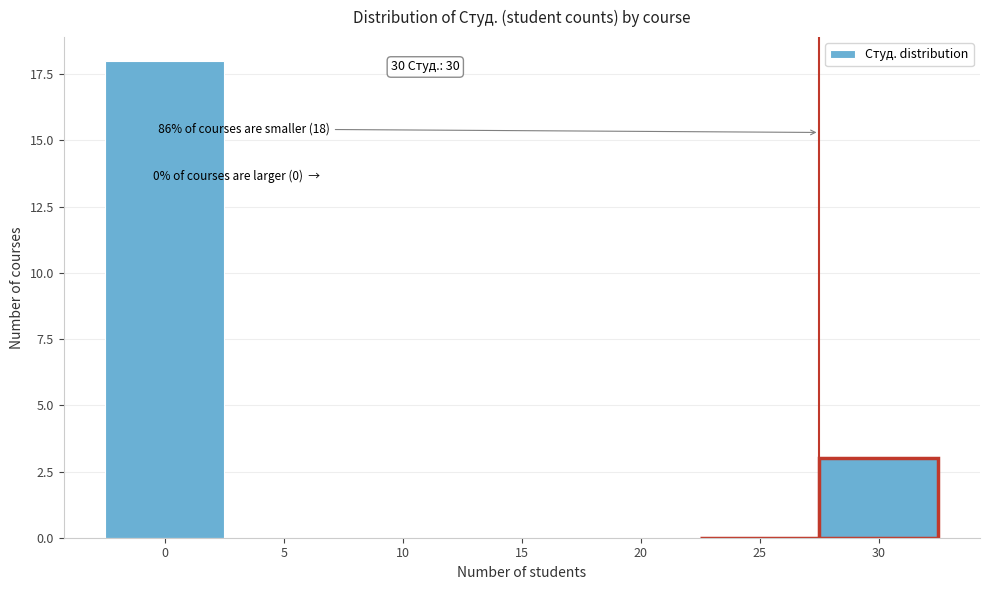

Reading left to right, extract all data points from this chart.

0=18	5=0	10=0	15=0	20=0	25=0	30=3